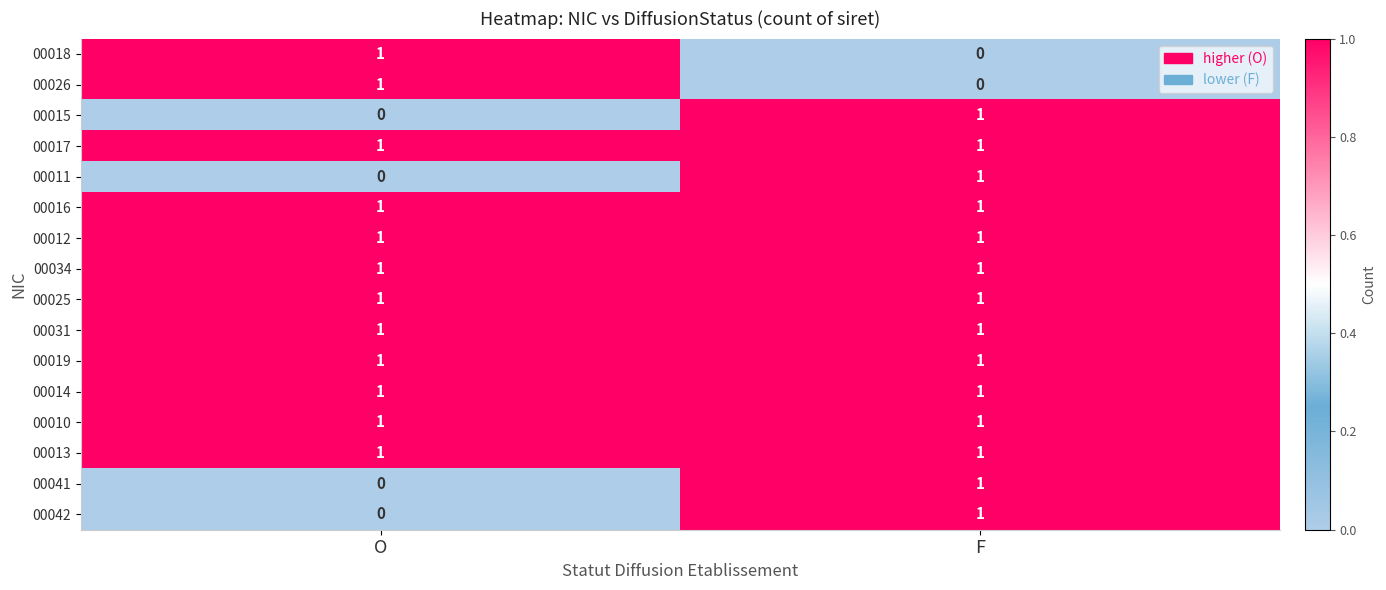

What is the total value across all series at O?

12